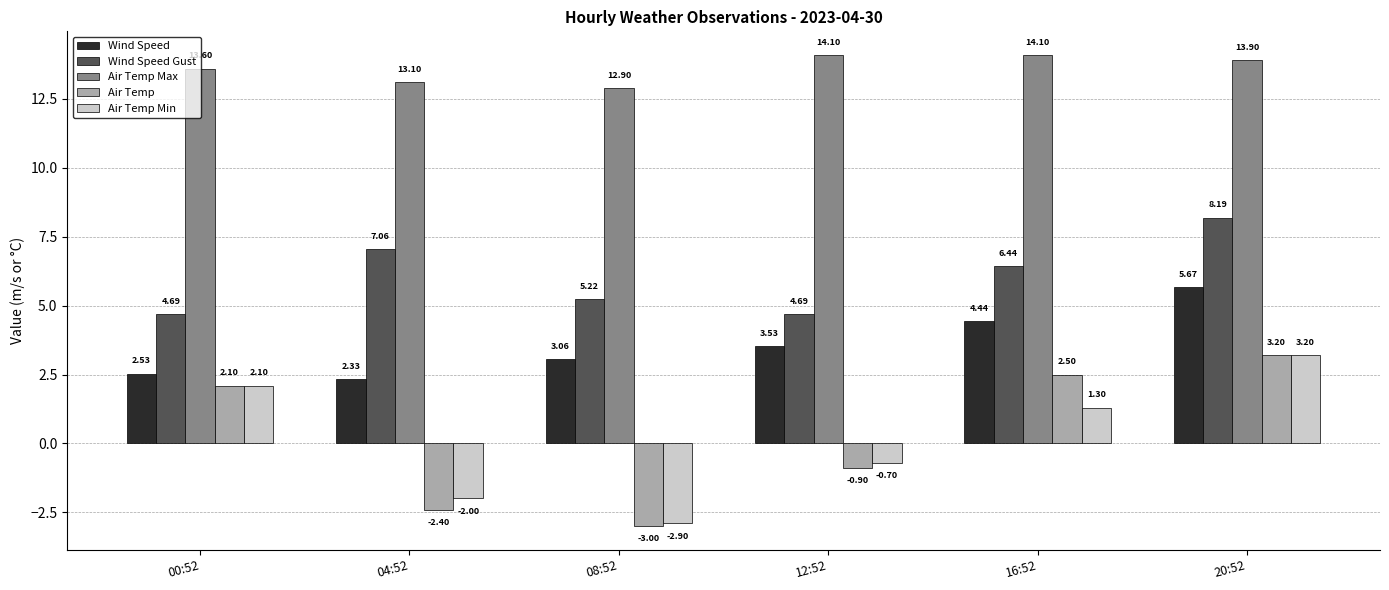

Does the chart contain stacked bars?

No